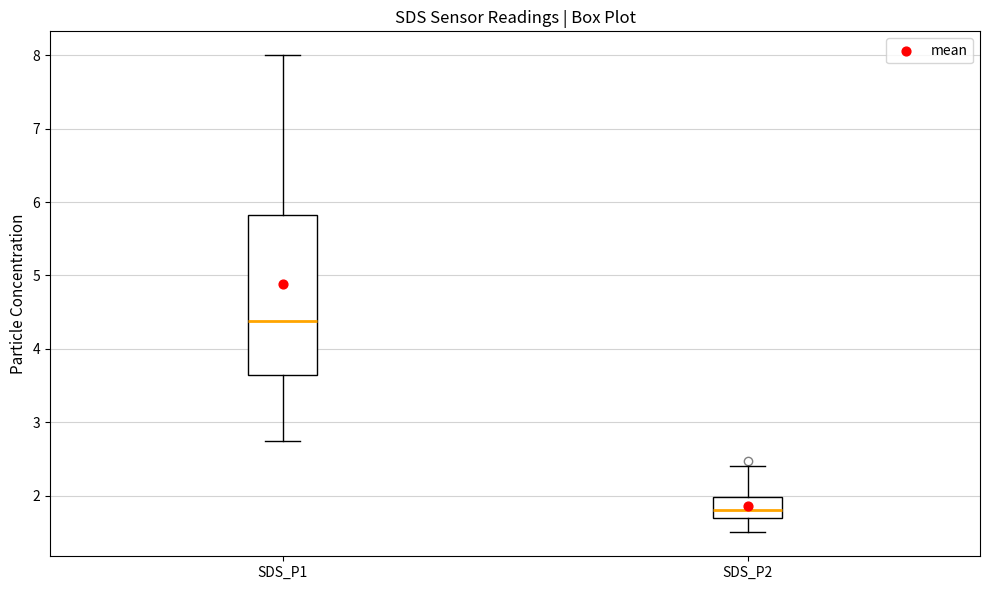

Comparing the boxes themselves (not the whiskers), which one is the tallest?

SDS_P1